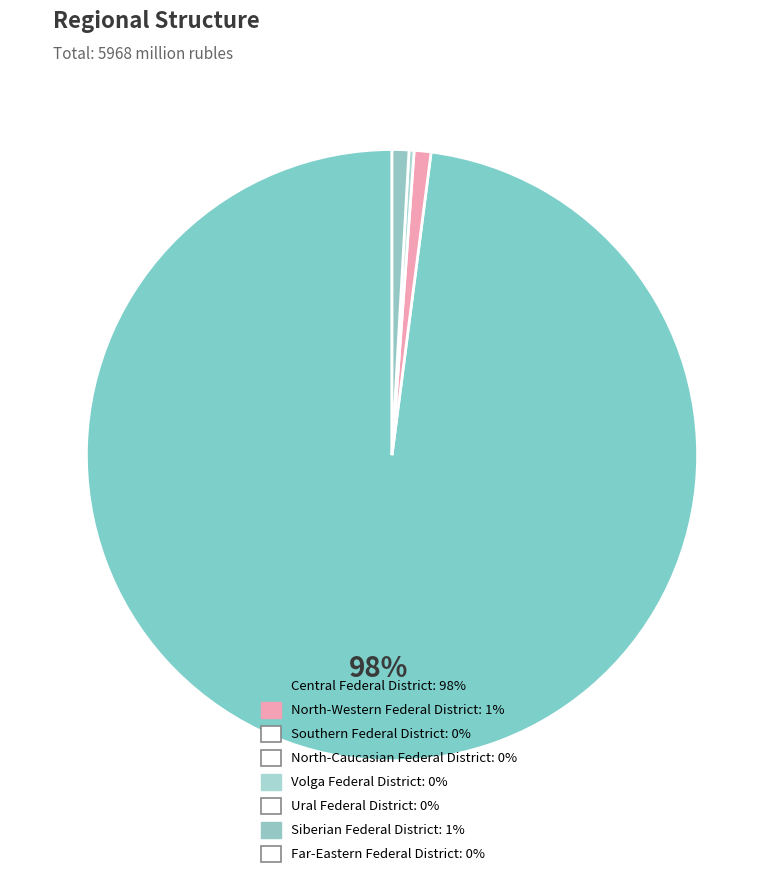

Which slice is the smallest?

Southern Federal District